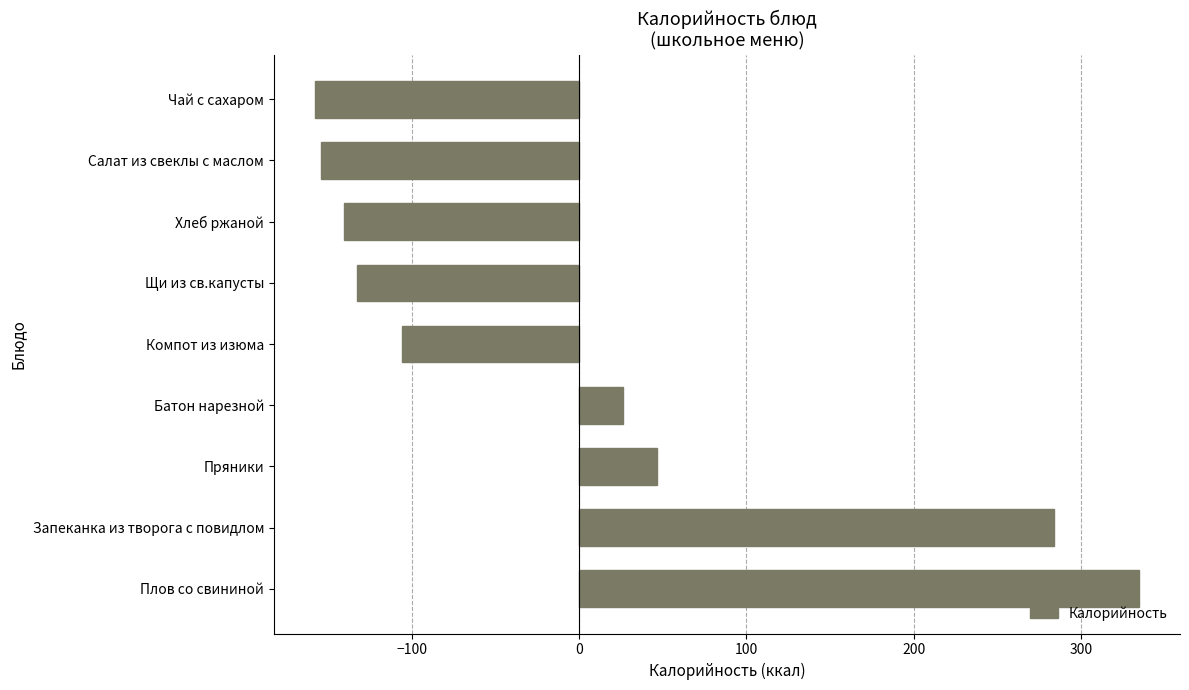

How many distinct data groups are displayed?

1